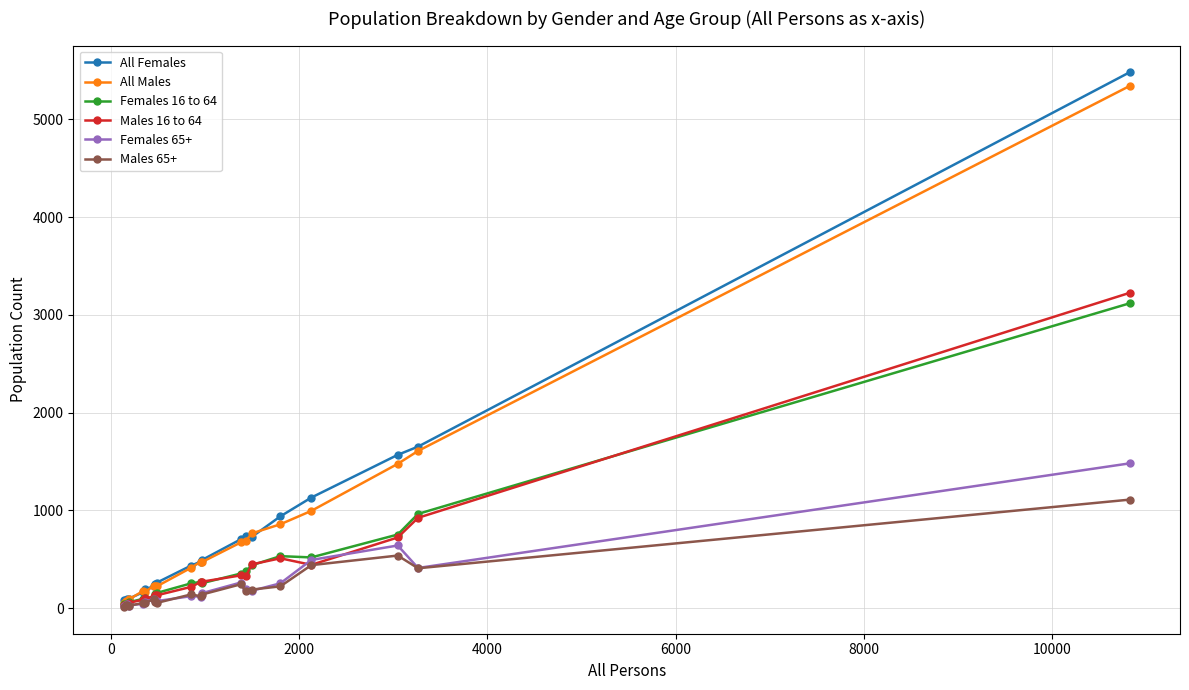

Which series has the widest spread of values?

All Females